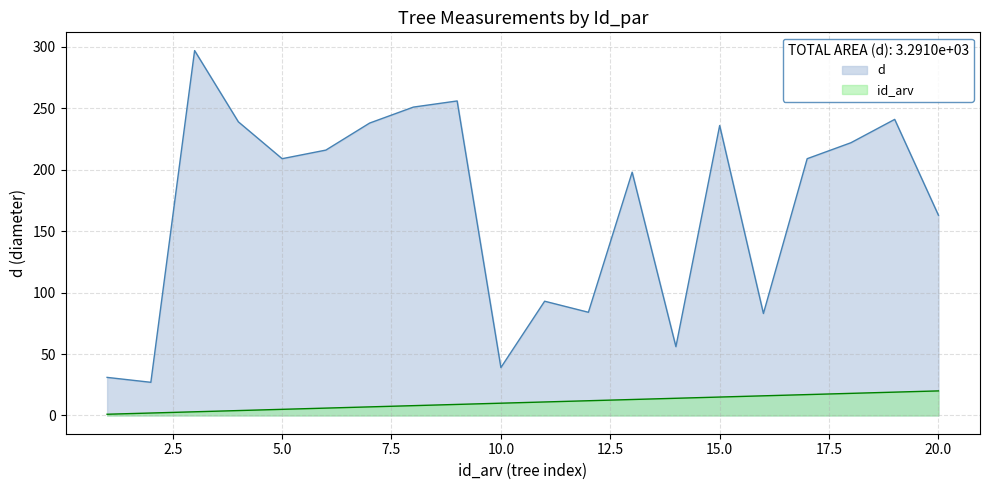

What is the difference between the maximum and minimum values in the id_arv series?

19